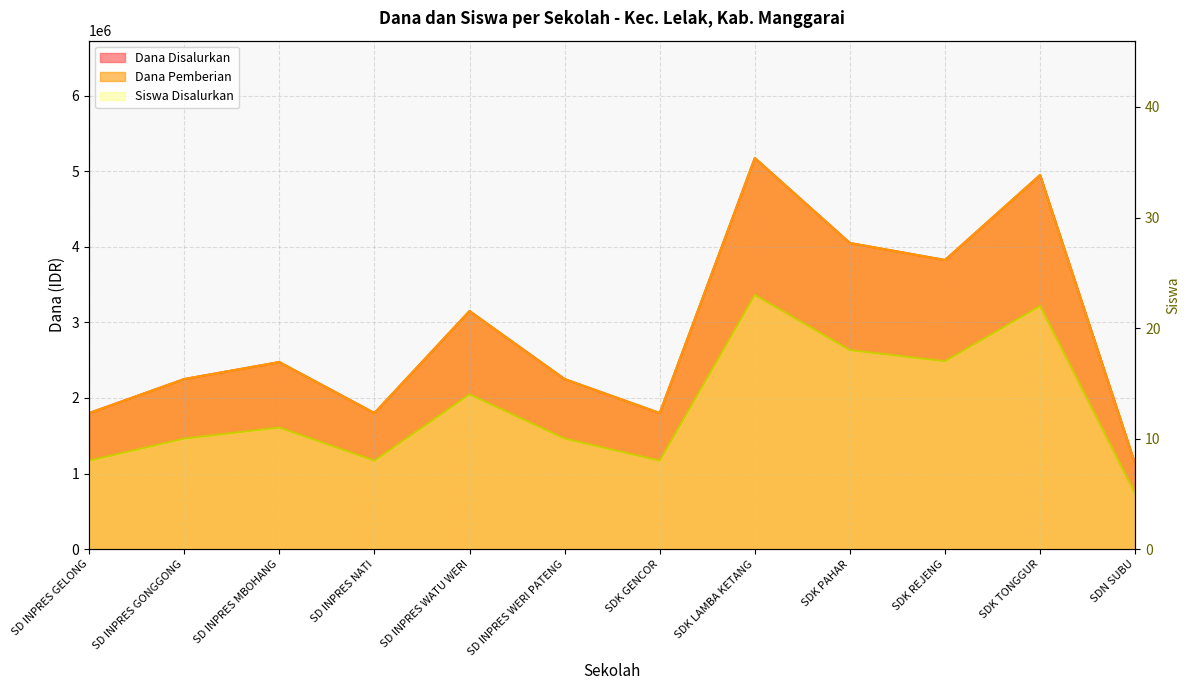

Rank the series at SD INPRES NATI from highest to lowest value.

Dana Disalurkan, Dana Pemberian, Siswa Disalurkan